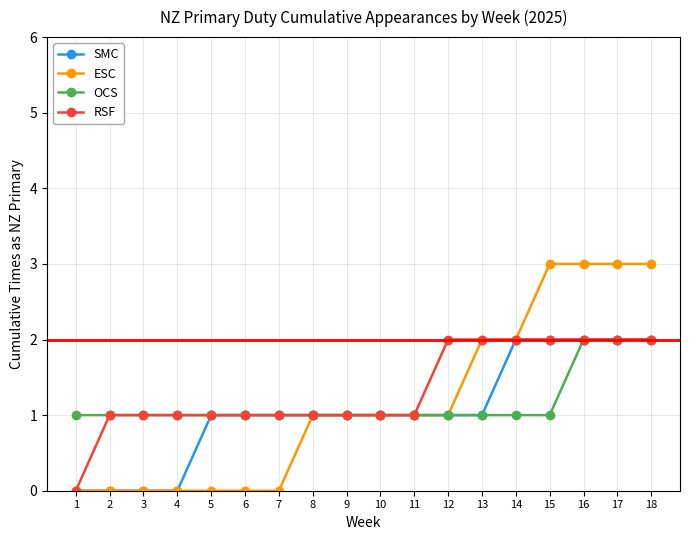

Reading left to right, list all the values displayed in this chart.

SMC: 1=0	2=0	3=0	4=0	5=1	6=1	7=1	8=1	9=1	10=1	11=1	12=1	13=1	14=2	15=2	16=2	17=2	18=2
ESC: 1=0	2=0	3=0	4=0	5=0	6=0	7=0	8=1	9=1	10=1	11=1	12=1	13=2	14=2	15=3	16=3	17=3	18=3
OCS: 1=1	2=1	3=1	4=1	5=1	6=1	7=1	8=1	9=1	10=1	11=1	12=1	13=1	14=1	15=1	16=2	17=2	18=2
RSF: 1=0	2=1	3=1	4=1	5=1	6=1	7=1	8=1	9=1	10=1	11=1	12=2	13=2	14=2	15=2	16=2	17=2	18=2